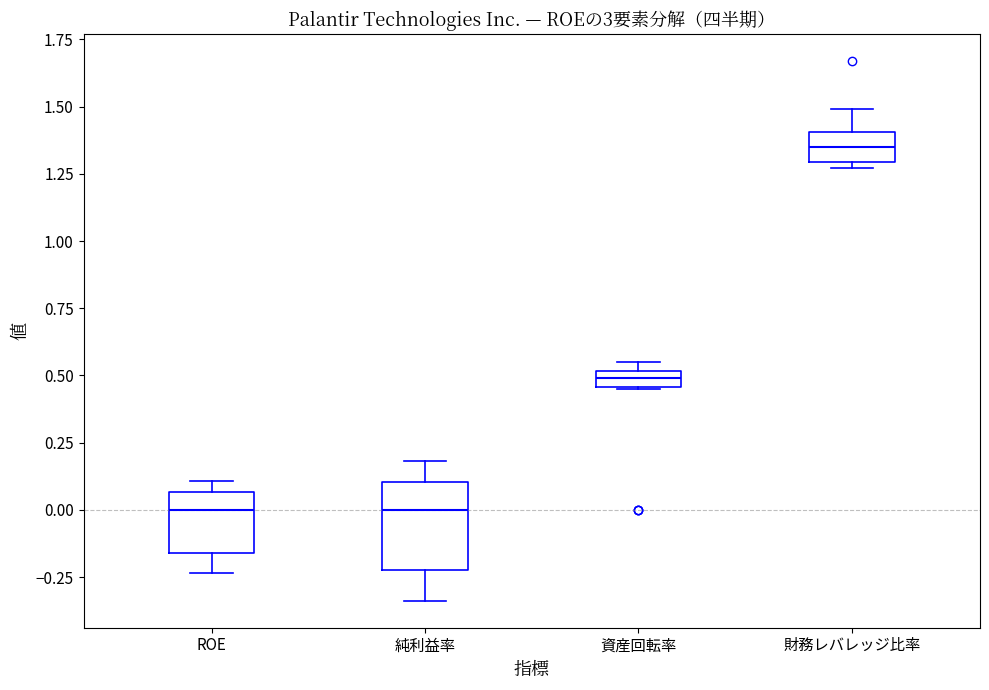

Which box is the tallest, from its lower edge to its upper edge?

純利益率